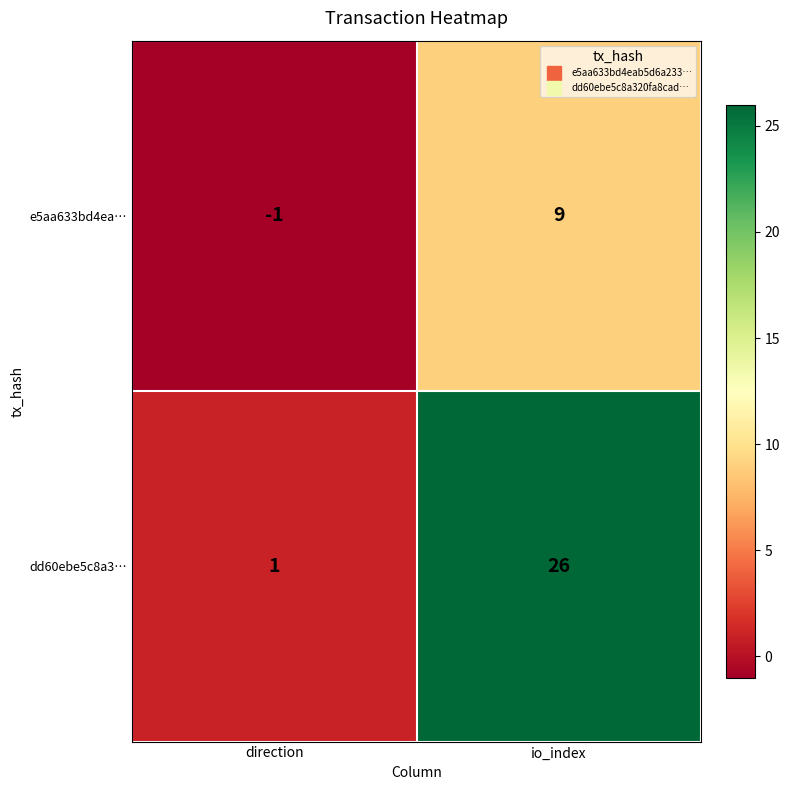

Which series has the widest spread of values?

dd60ebe5c8a3…